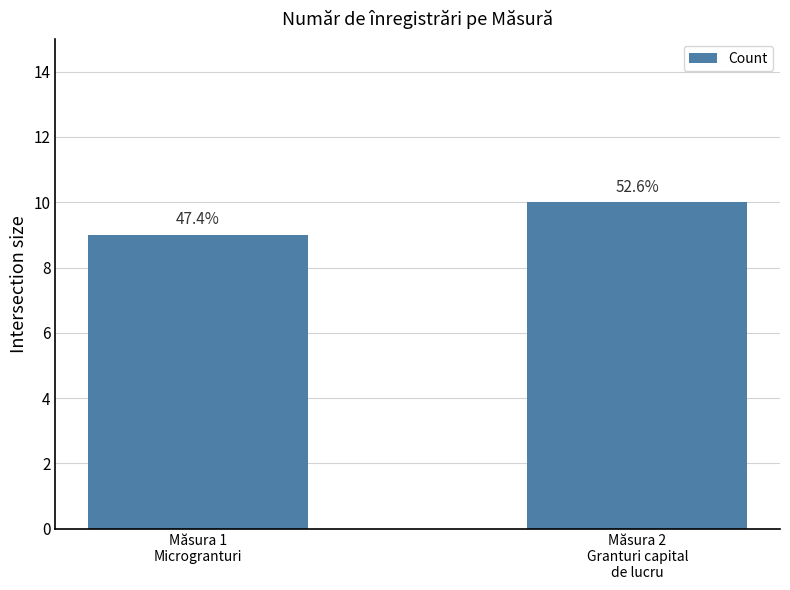

Which has a higher value, Măsura 2
Granturi capital
de lucru or Măsura 1
Microgranturi?

Măsura 2
Granturi capital
de lucru